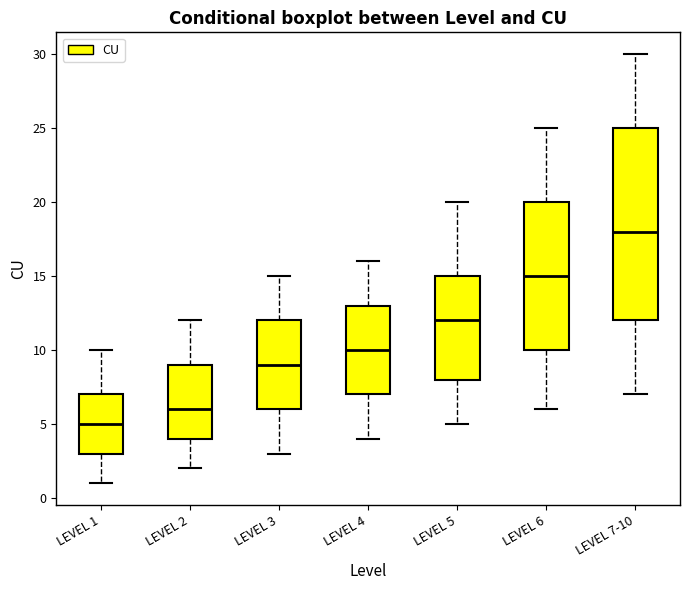

Where is the upper edge of the box for LEVEL 6 on the y-axis? The values are not printed on the chart, so give them approximately, as read against the axis.

20